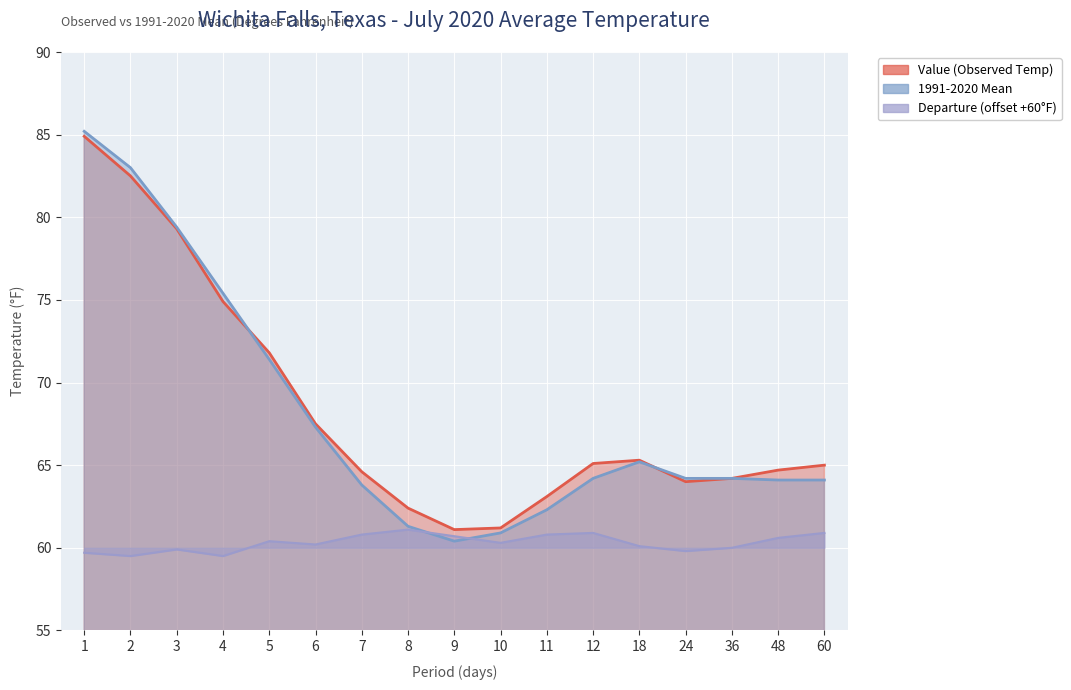

What is the difference between the highest and lowest values at 18?

5.2